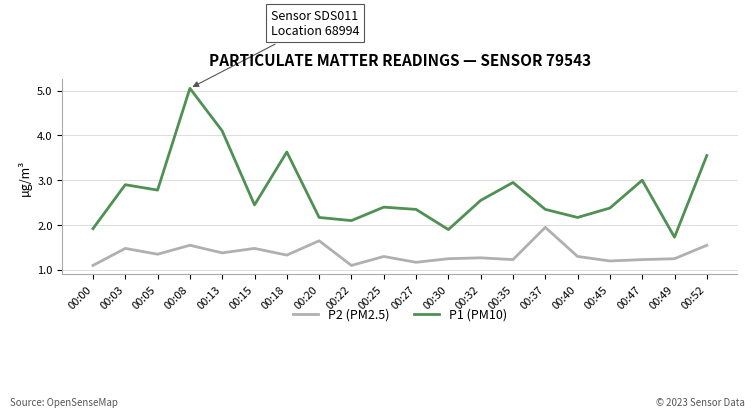

True or false: P1 (PM10) and P2 (PM2.5) intersect in this chart.

False